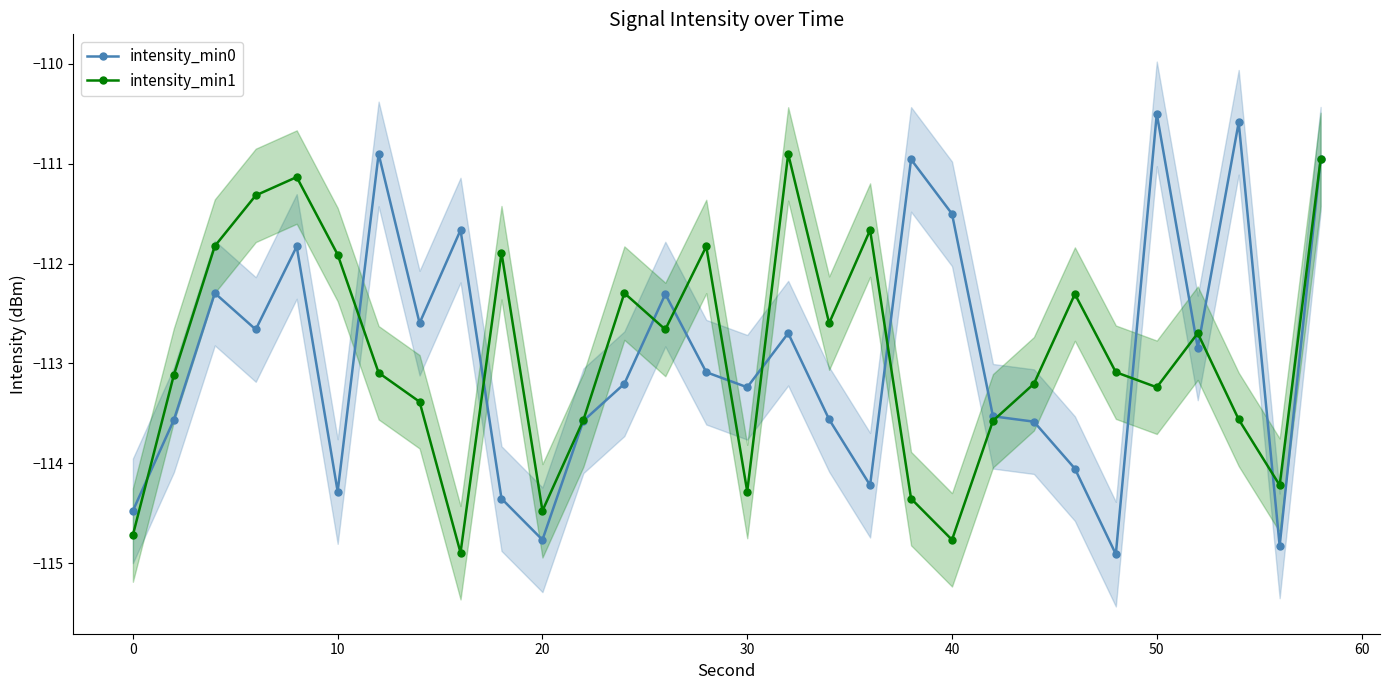

What is the minimum value for intensity_min1?

-114.9